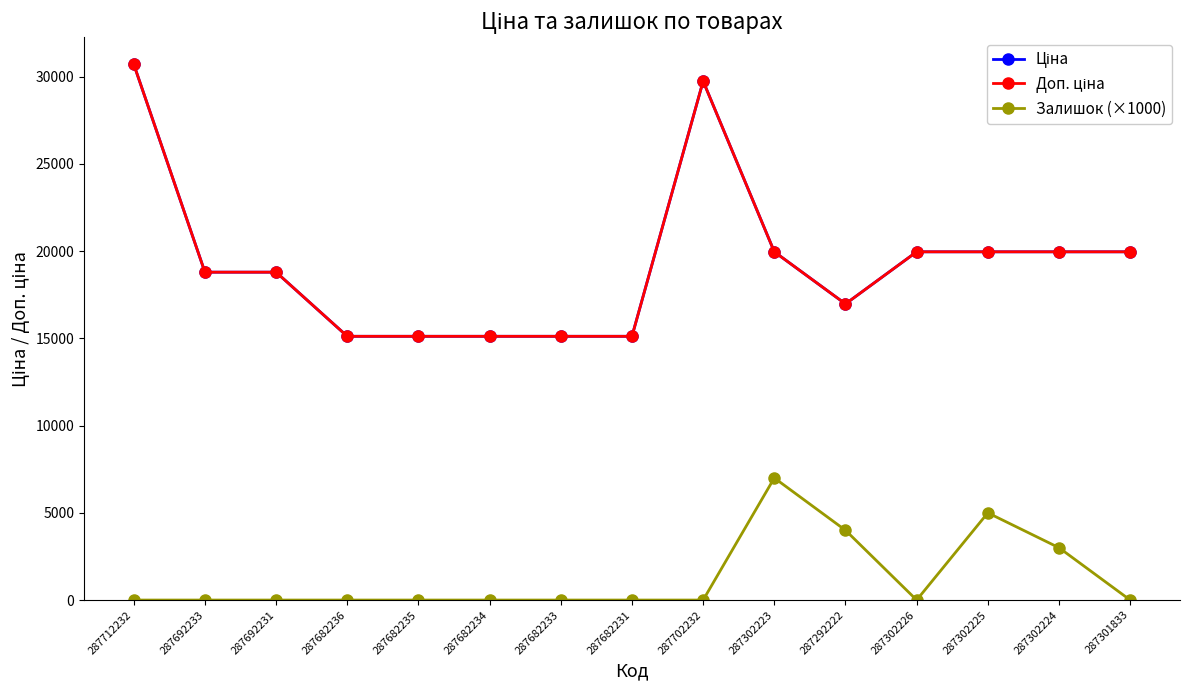

Does the chart have visible grid lines?

No